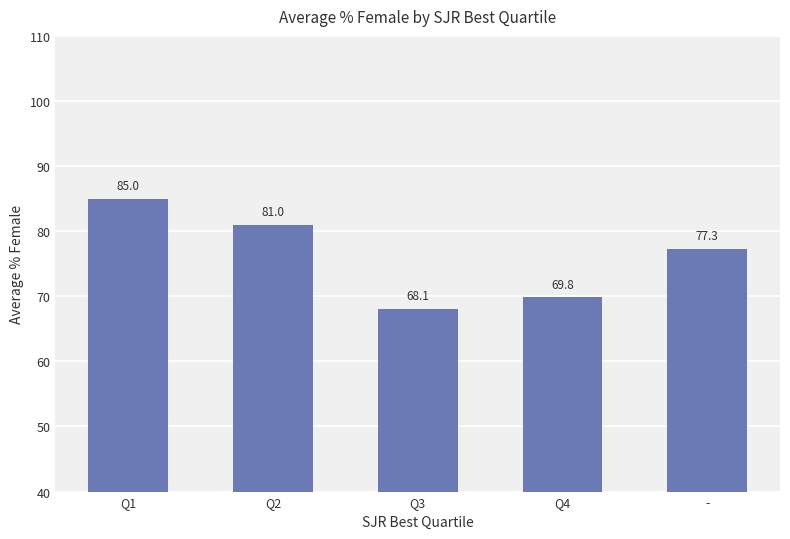

How many data points does each series have?

5